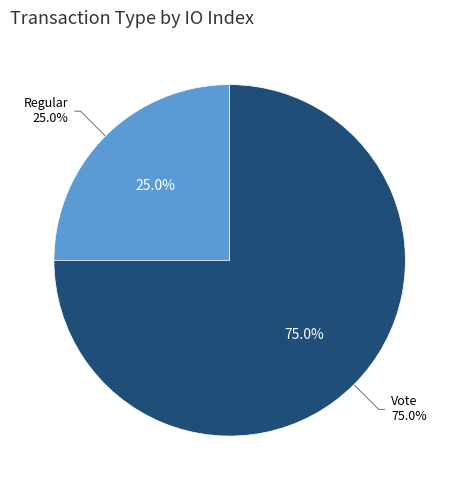

To the nearest percent, what is the combined percentage of Regular and Vote?

100%